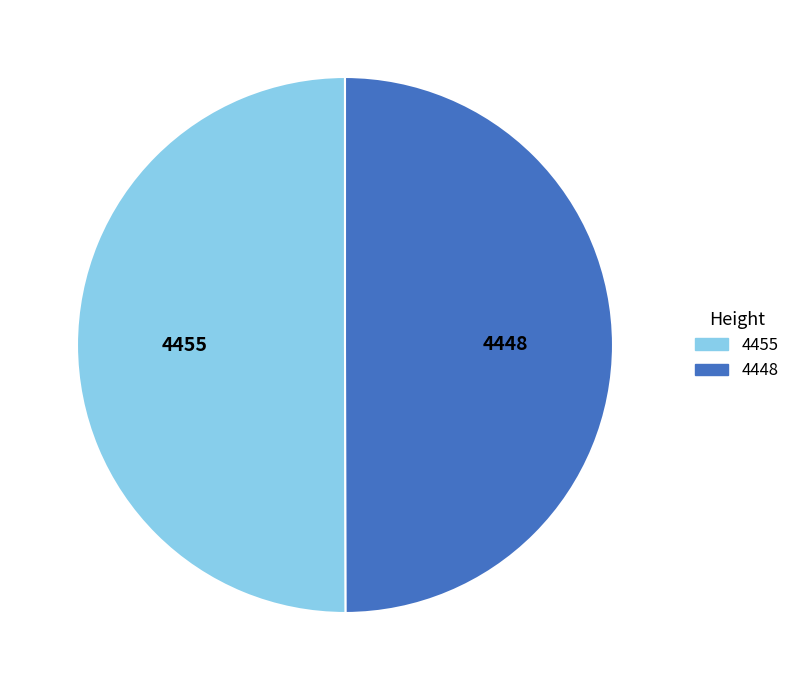

How many segments does this pie chart have?

2